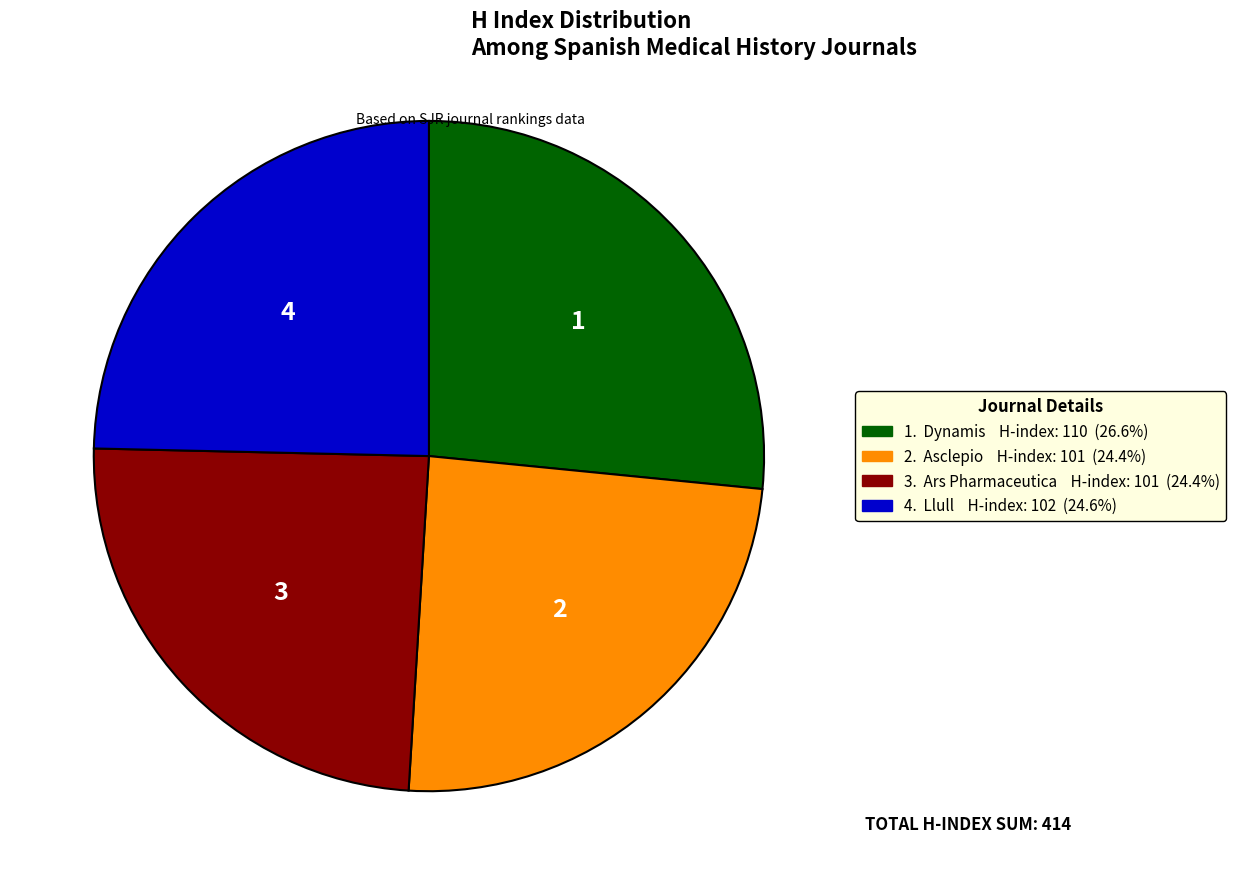

Does any single category account for the majority?

No